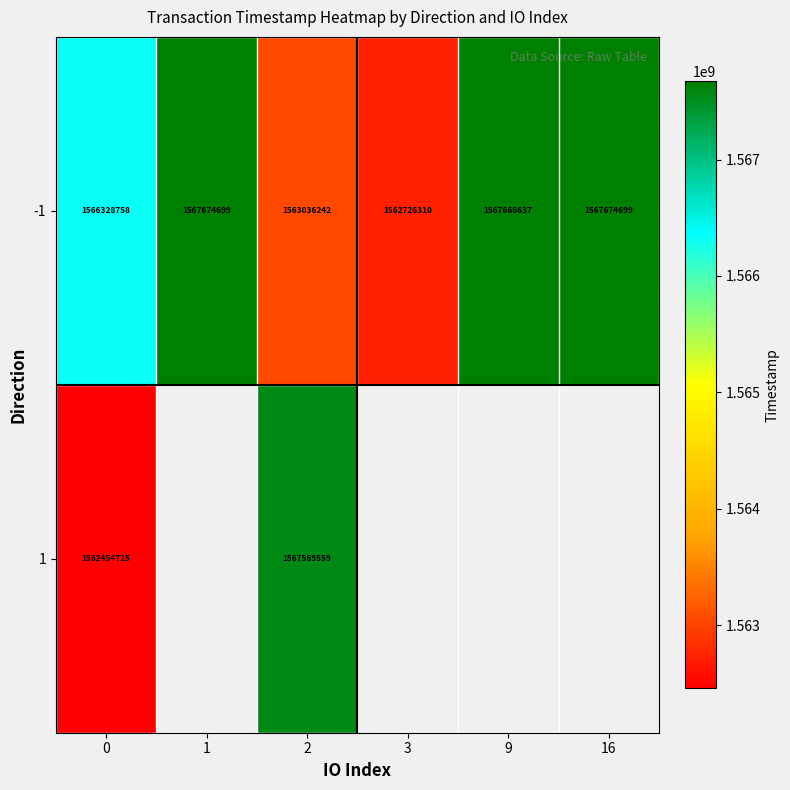

Is it true that -1 equals 1562726310 at 3?

True